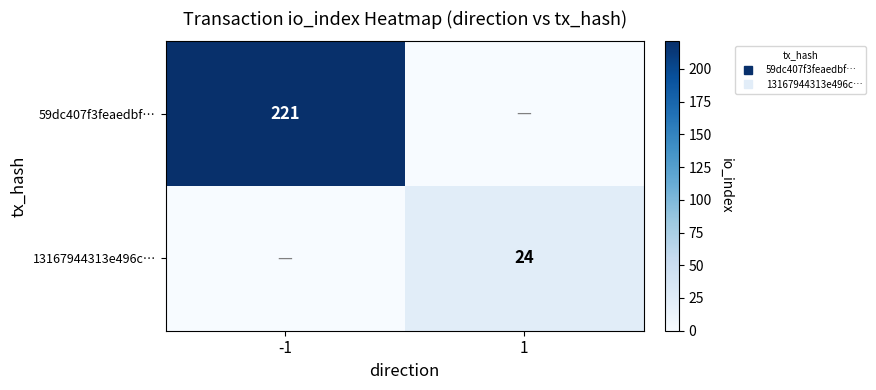

At -1, list the series in order from smallest to largest.

13167944313e496c…, 59dc407f3feaedbf…